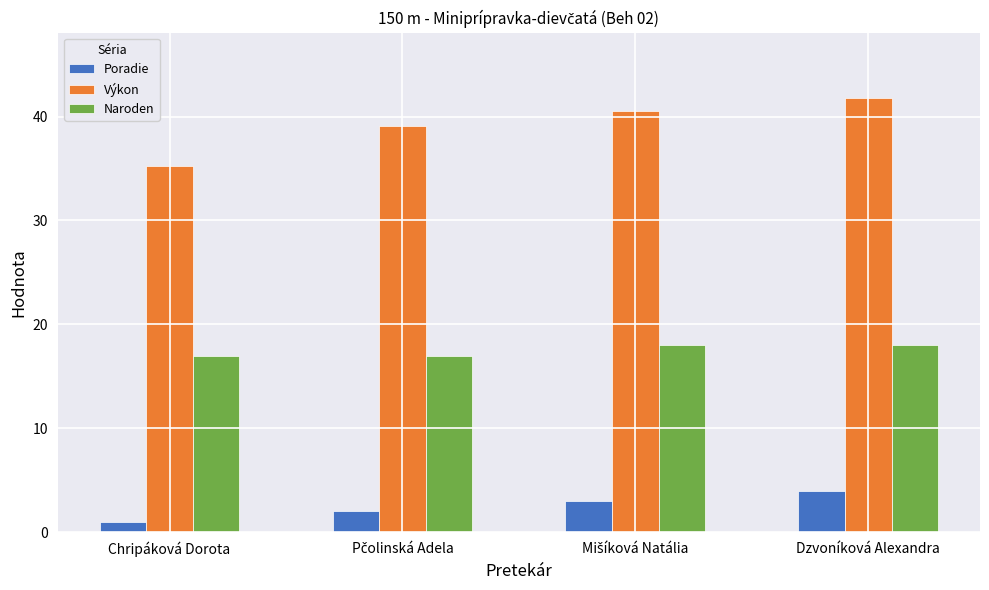

How many Poradie values are between 2 and 4?

3